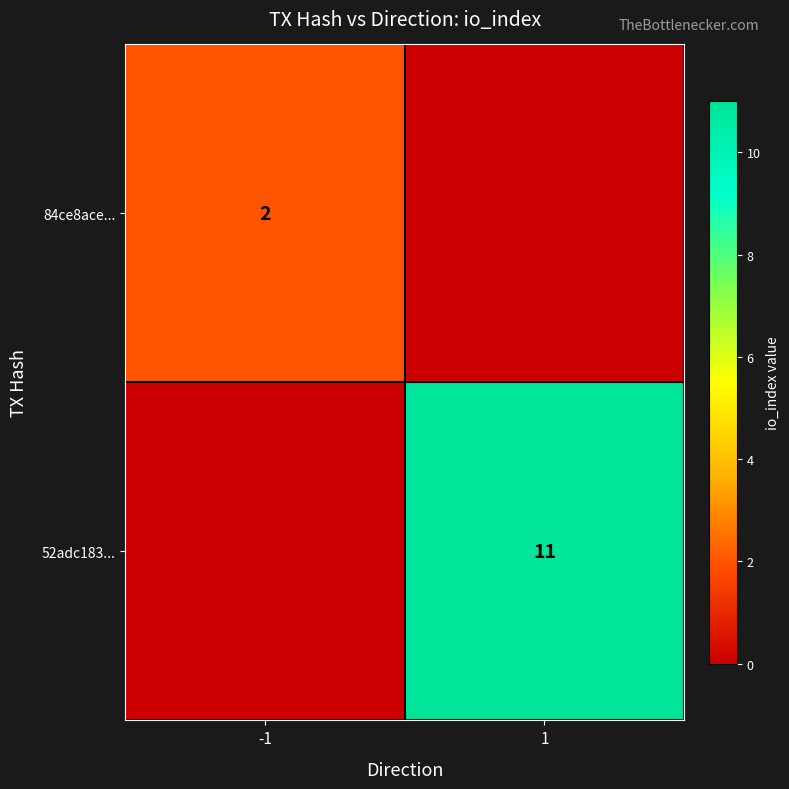

Is the value of 84ce8ace... at -1 greater than the value of 52adc183... at 1?

No